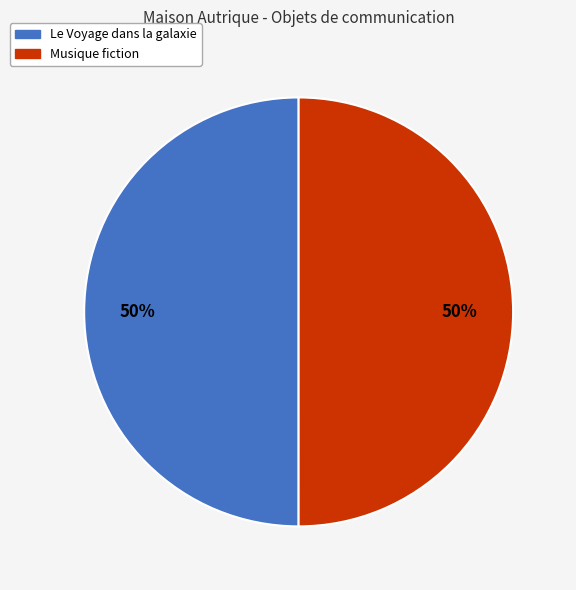

The Le Voyage dans la galaxie slice represents 50% of the pie. True or false?

True